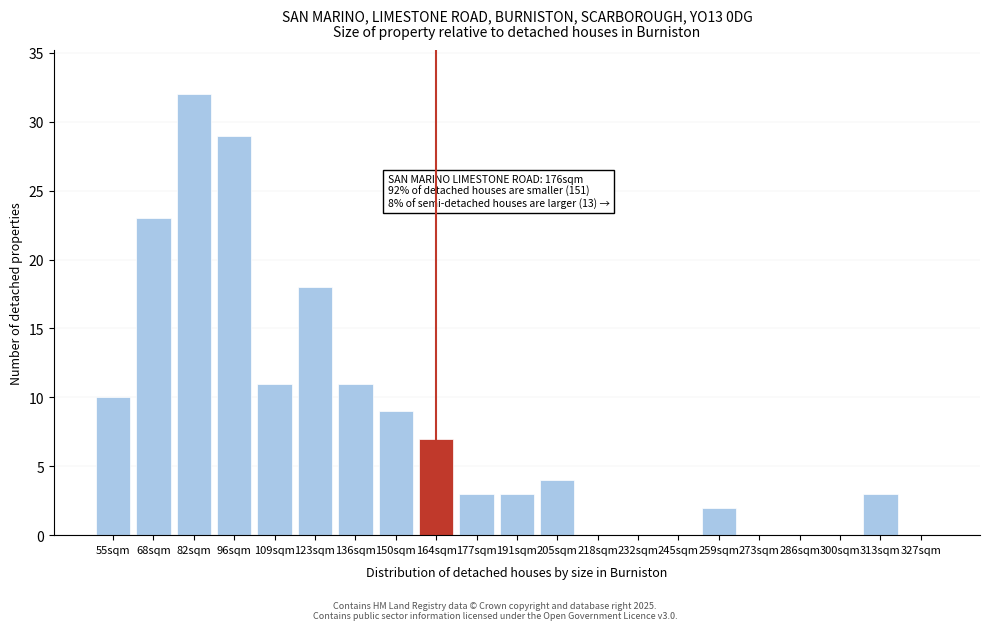

Reading left to right, extract all data points from this chart.

55sqm=10	68sqm=23	82sqm=32	96sqm=29	109sqm=11	123sqm=18	136sqm=11	150sqm=9	164sqm=7	177sqm=3	191sqm=3	205sqm=4	218sqm=0	232sqm=0	245sqm=0	259sqm=2	273sqm=0	286sqm=0	300sqm=0	313sqm=3	327sqm=0